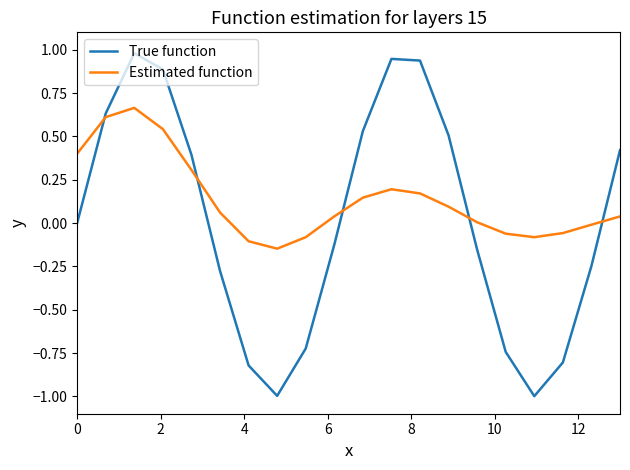

What is the highest value of the True function series?

1.0